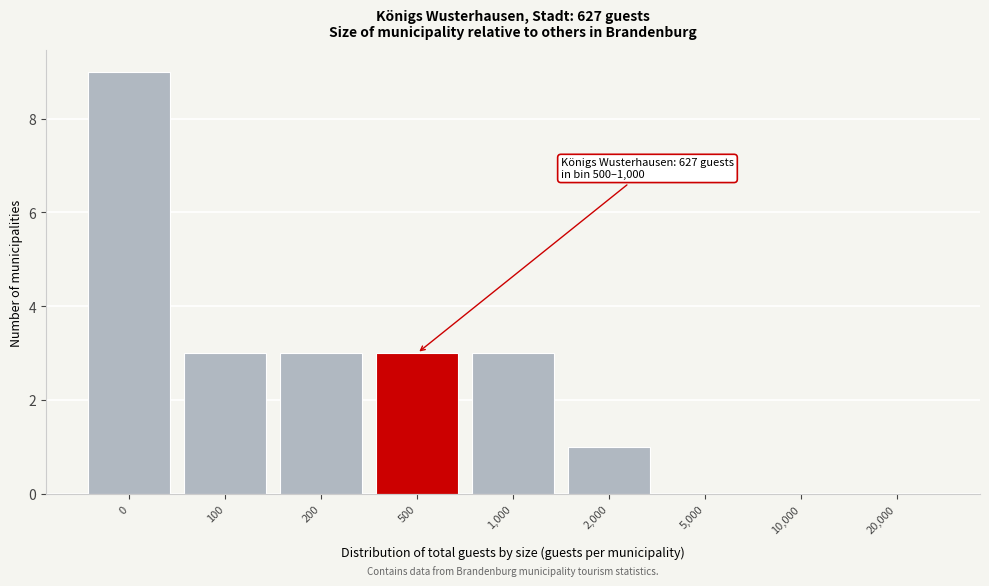

Reading left to right, what are all the values shown in this chart?

0=9	100=3	200=3	500=3	1,000=3	2,000=1	5,000=0	10,000=0	20,000=0